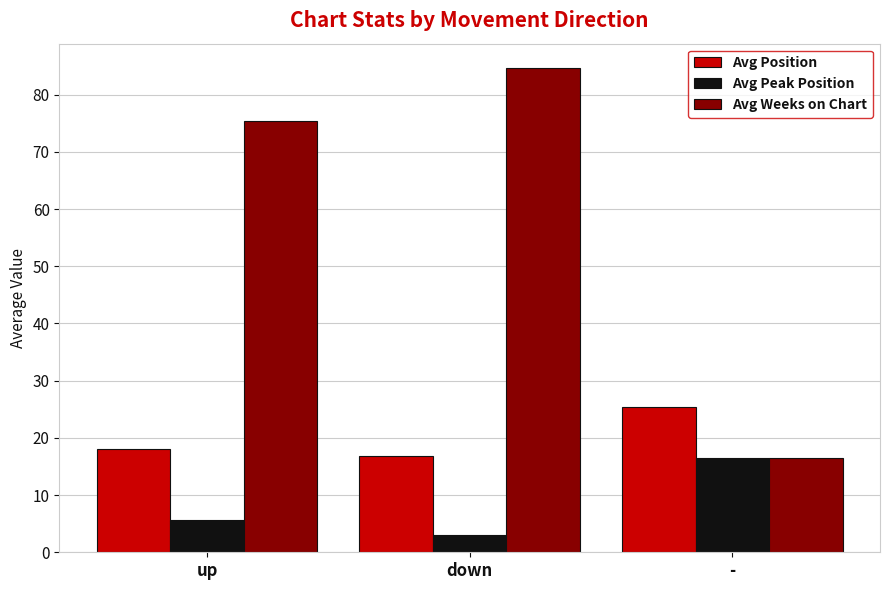

The value of Avg Peak Position at up is 9.9. True or false?

False